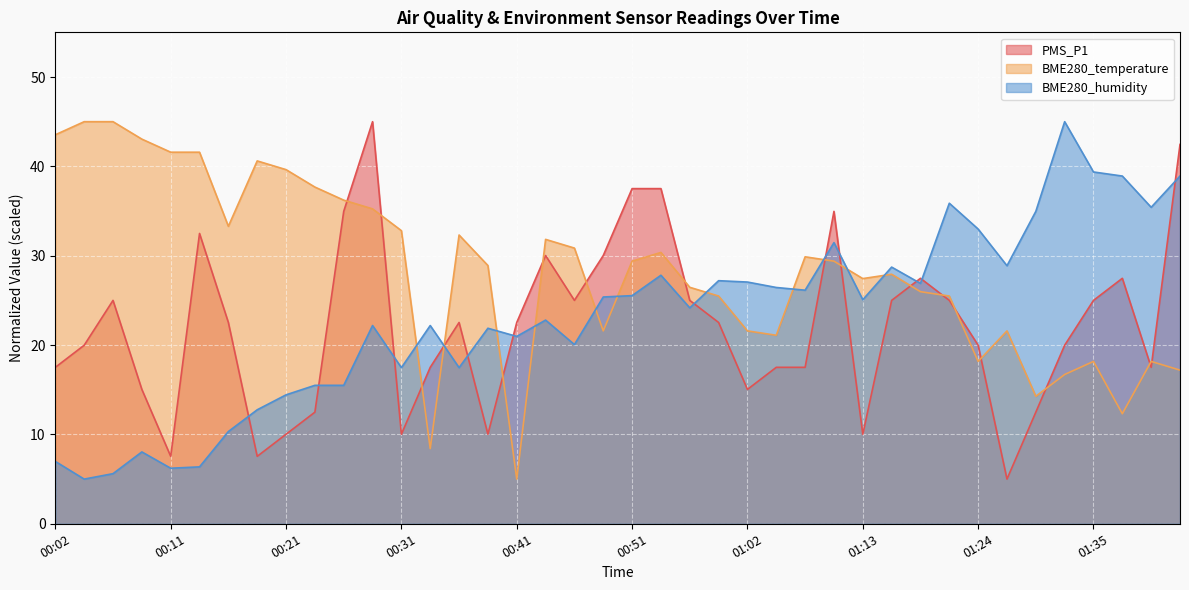

How many intersections are there between PMS_P1 and BME280_humidity?

12